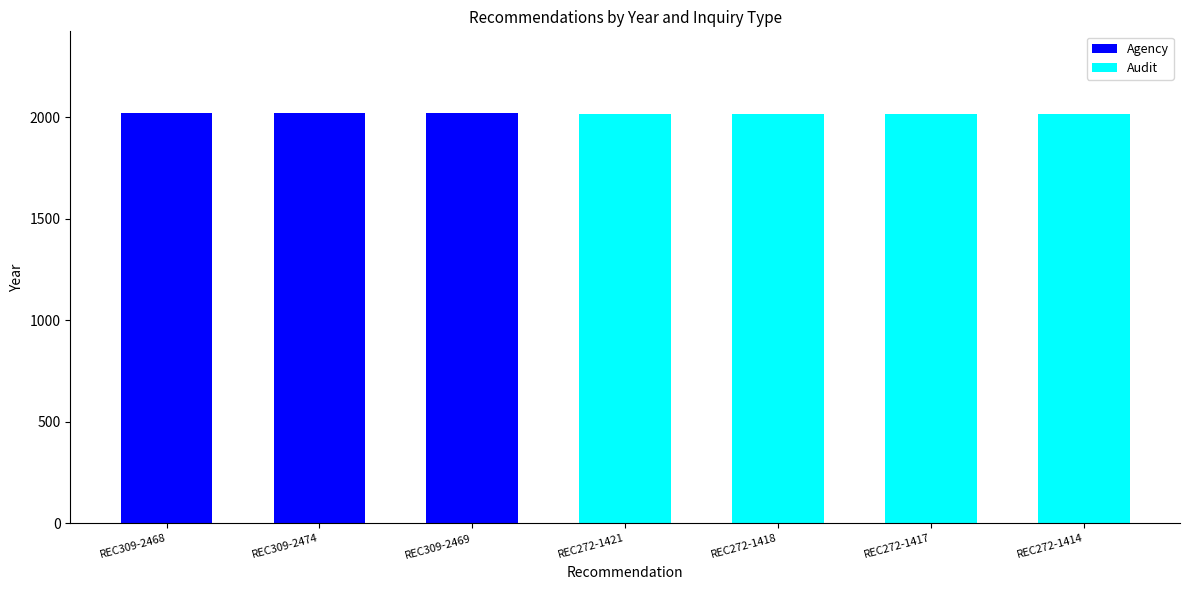

True or false: Agency has a value of 0 at REC272-1414.

True